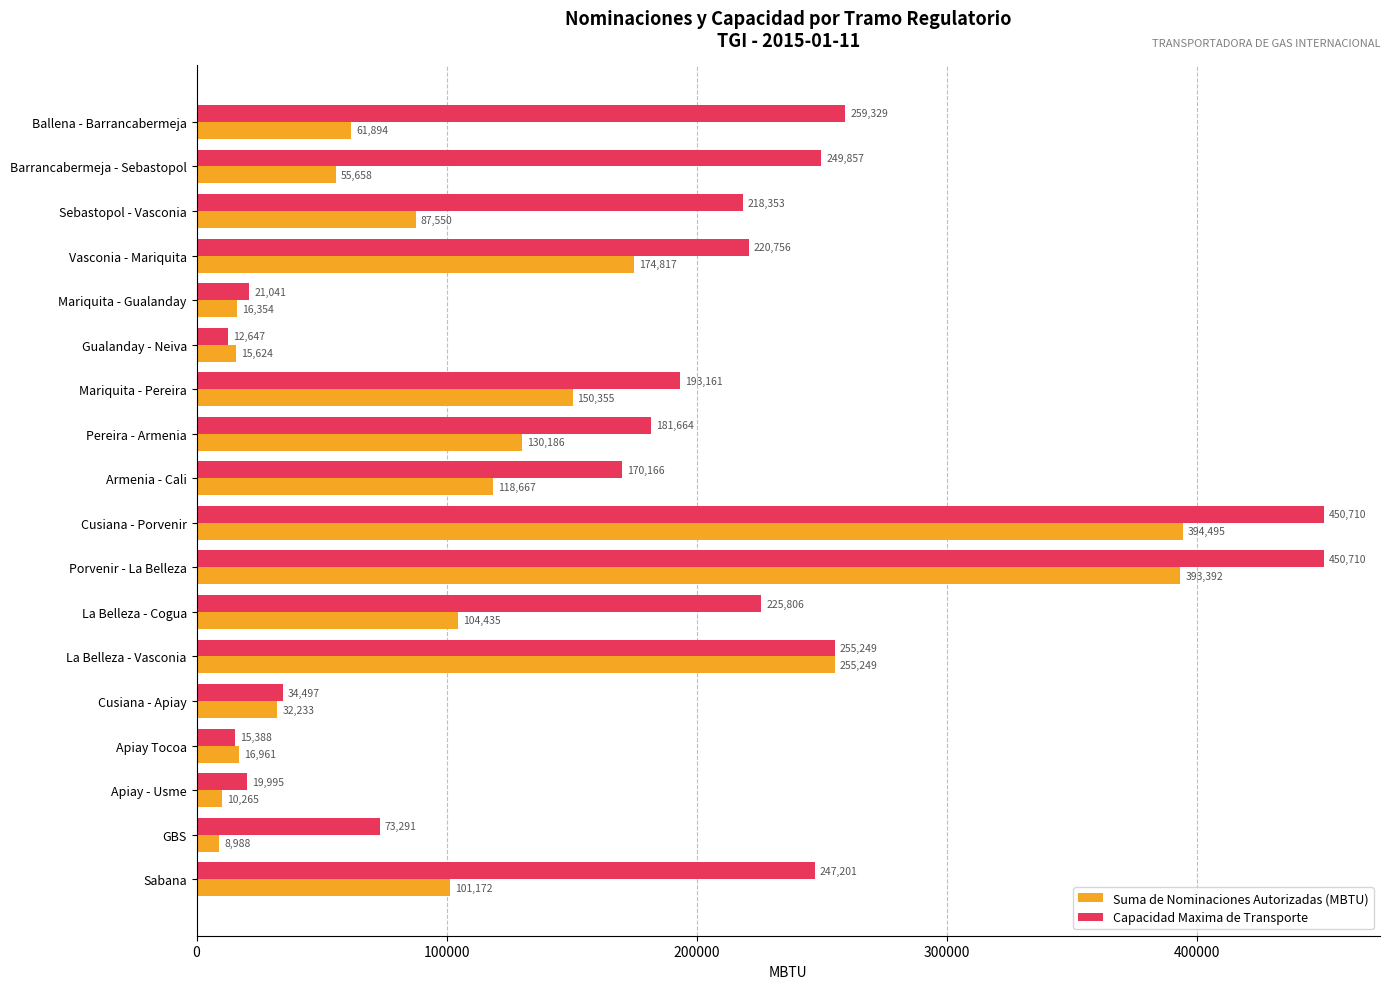

Which category has the lowest value in the Capacidad Maxima de Transporte series?

Gualanday - Neiva